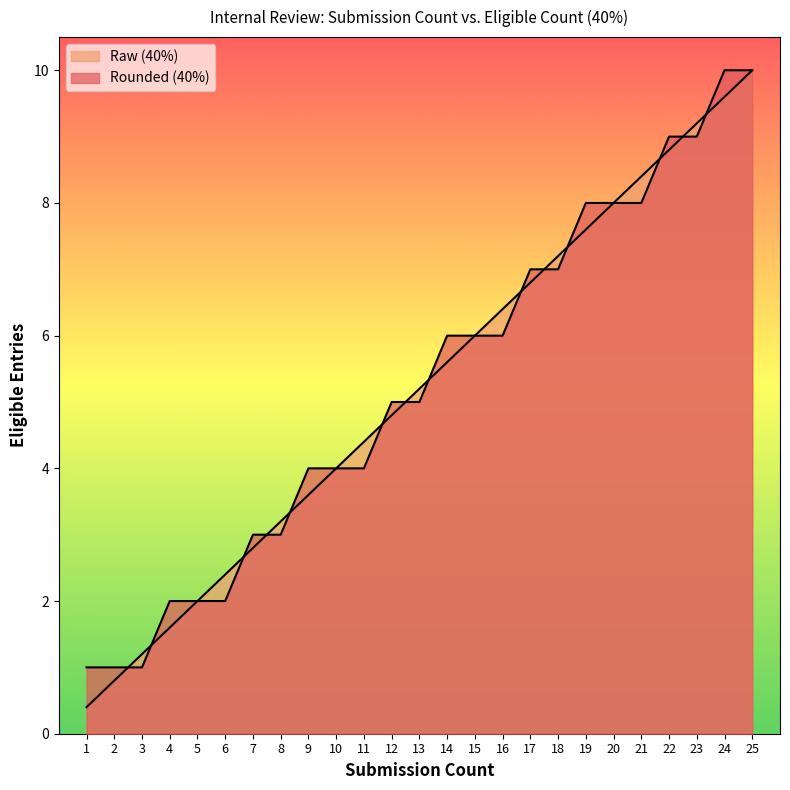

Reading right to left, extract all data points from this chart.

Rounded (40%): 25=10.0	24=10.0	23=9.0	22=9.0	21=8.0	20=8.0	19=8.0	18=7.0	17=7.0	16=6.0	15=6.0	14=6.0	13=5.0	12=5.0	11=4.0	10=4.0	9=4.0	8=3.0	7=3.0	6=2.0	5=2.0	4=2.0	3=1.0	2=1.0	1=1.0
Raw (40%): 25=10.0	24=9.6	23=9.2	22=8.8	21=8.4	20=8.0	19=7.6	18=7.2	17=6.8	16=6.4	15=6.0	14=5.6	13=5.2	12=4.8	11=4.4	10=4.0	9=3.6	8=3.2	7=2.8	6=2.4	5=2.0	4=1.6	3=1.2	2=0.8	1=0.4